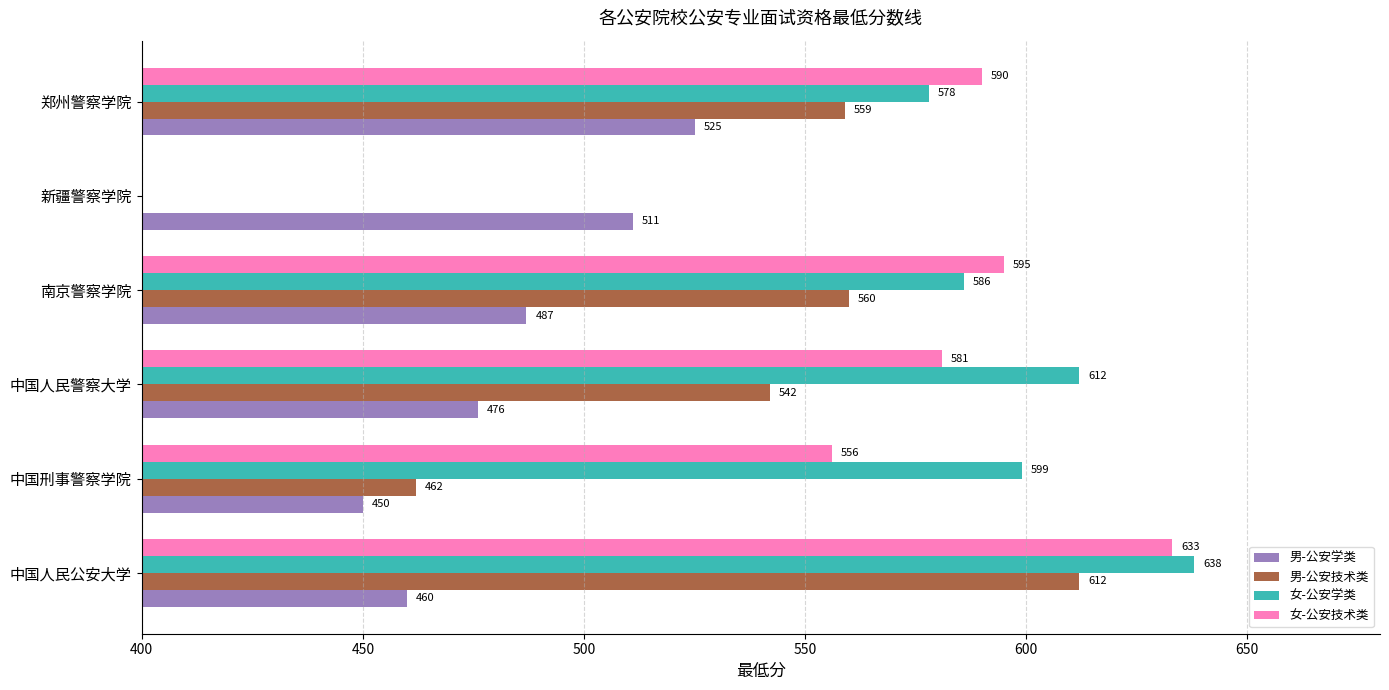

Is it true that 男-公安技术类 equals 462.0 at 中国刑事警察学院?

True